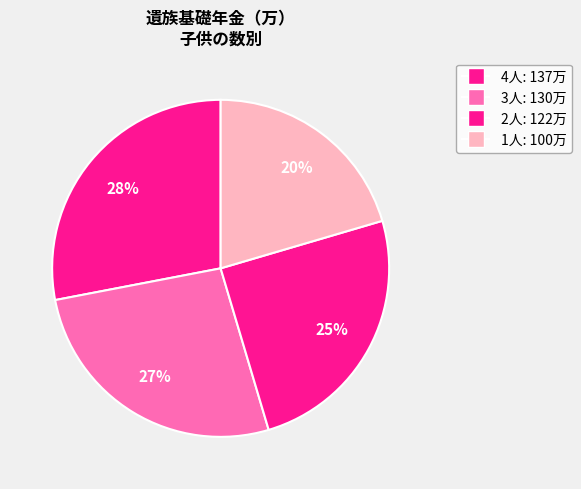

How many segments does this pie chart have?

4